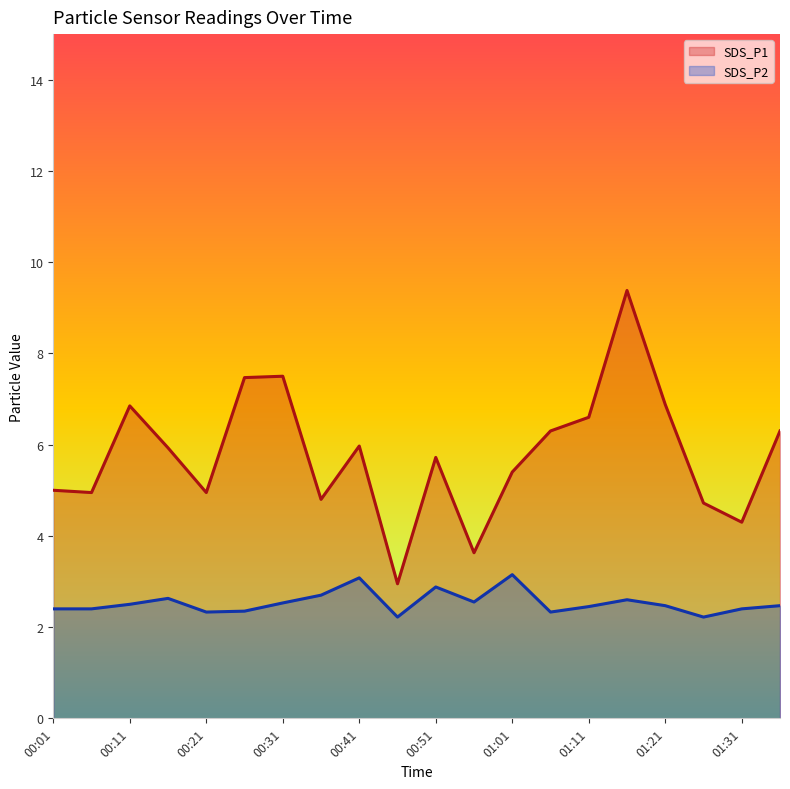

Is the value of SDS_P2 at 00:26 greater than the value of SDS_P1 at 01:11?

No